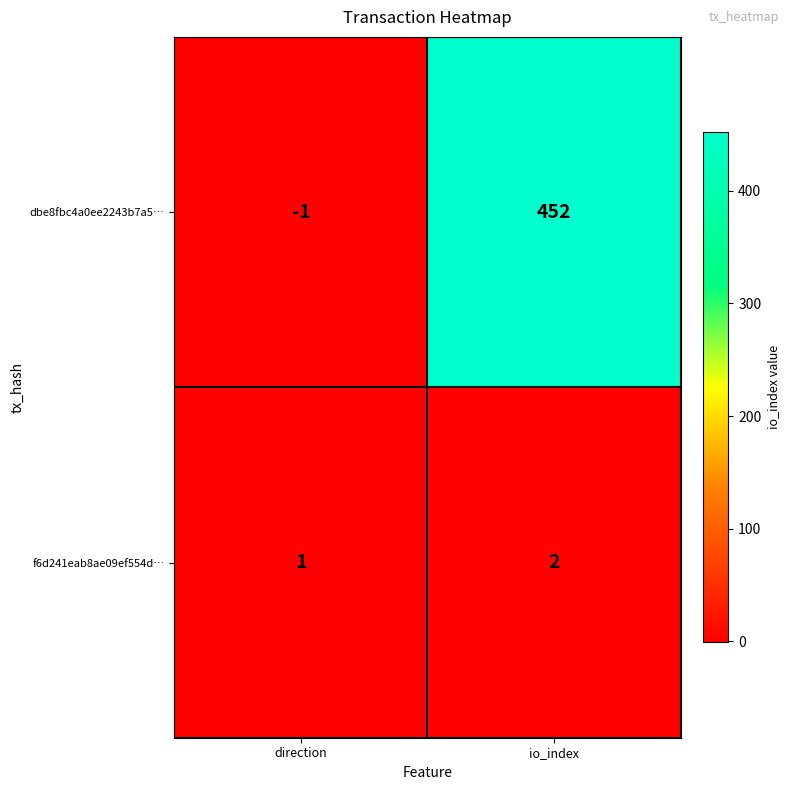

The dbe8fbc4a0ee2243b7a5… series shows -1 at direction. True or false?

True